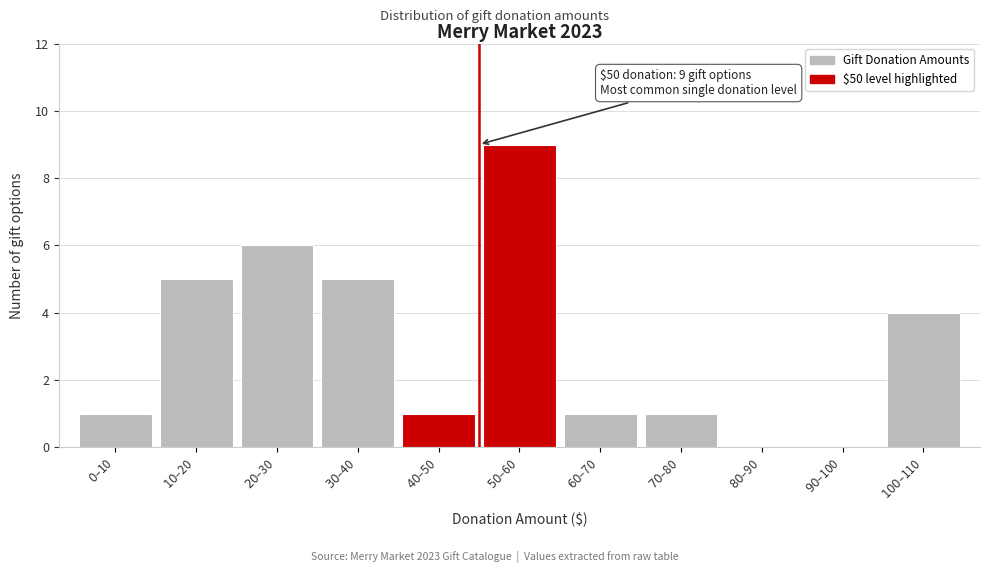

What is the greatest value displayed?

9